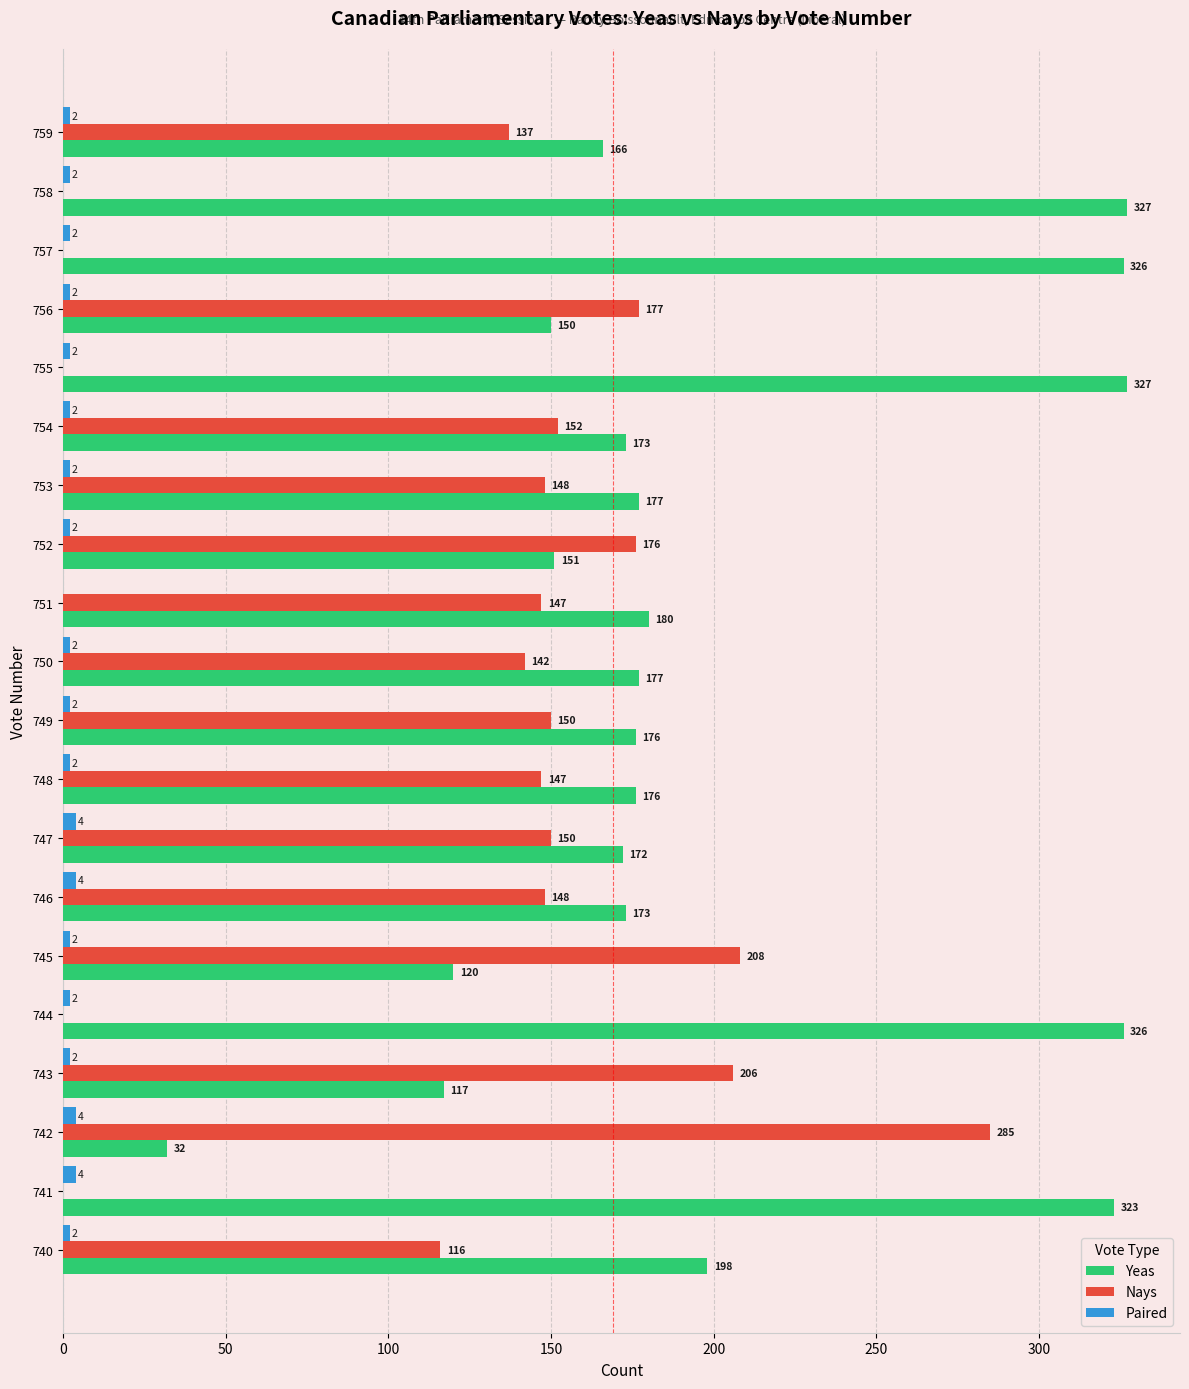

What is the sum of all Nays values?

2489